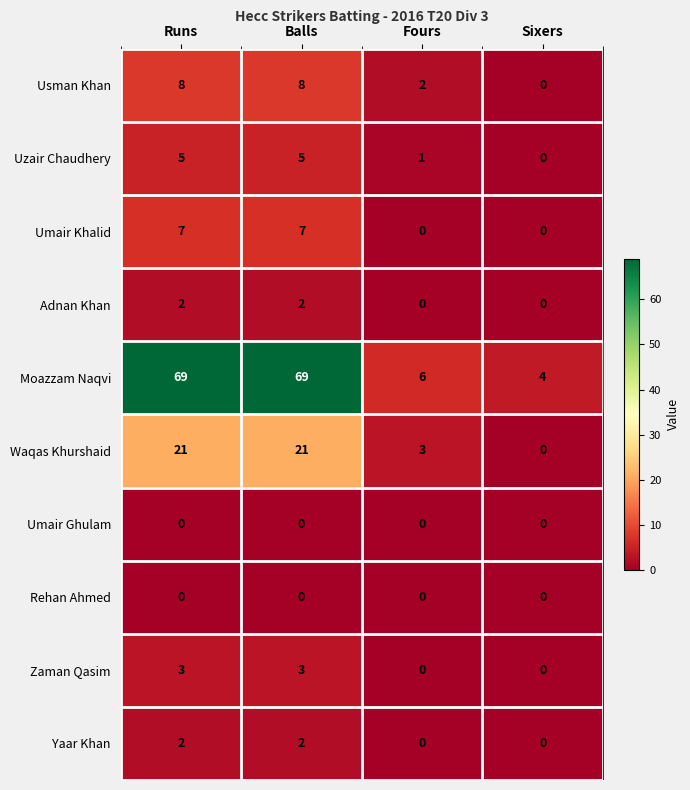

What is the difference between the second highest and second lowest values in the Zaman Qasim series?

3